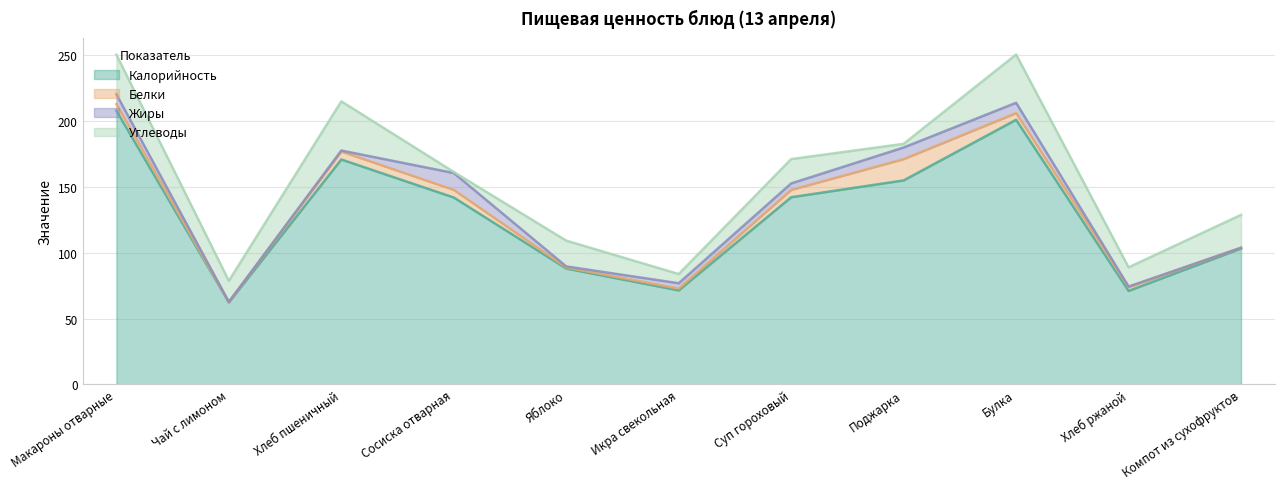

Where is the first local maximum for Белки?

Хлеб пшеничный